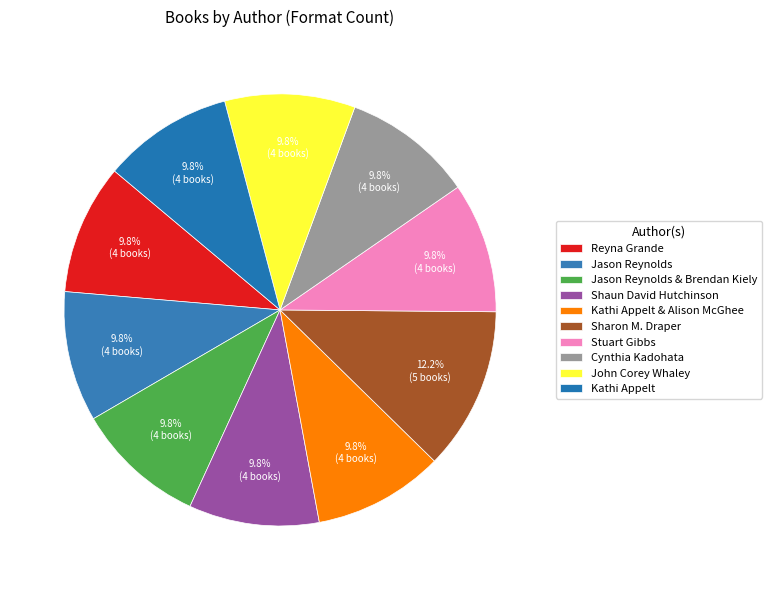

What portion of the pie excludes Reyna Grande?

90.2%